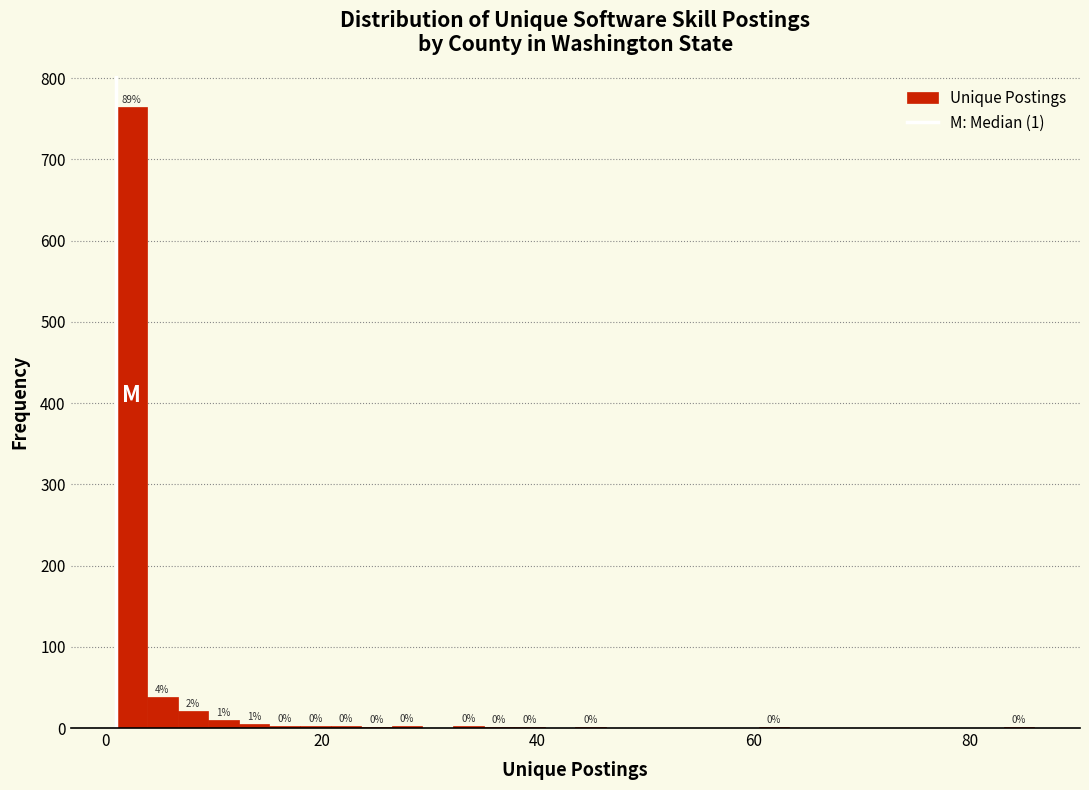

Around what value on the x-axis is the tallest bar? Give the approximate position of its centre, as read against the axis.

2